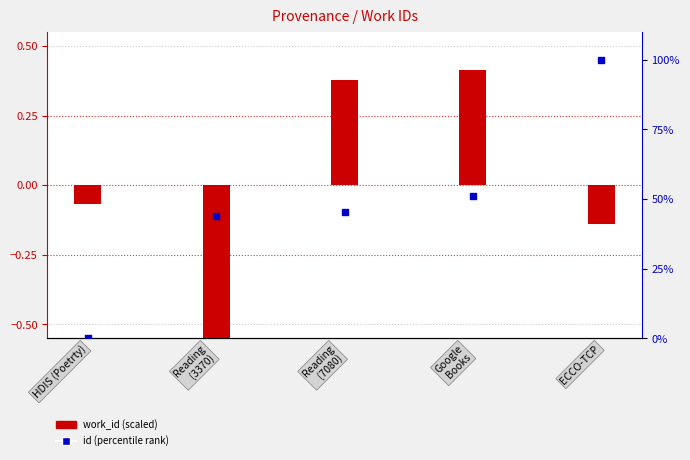

Which series has the widest spread of Y values?

id (percentile)